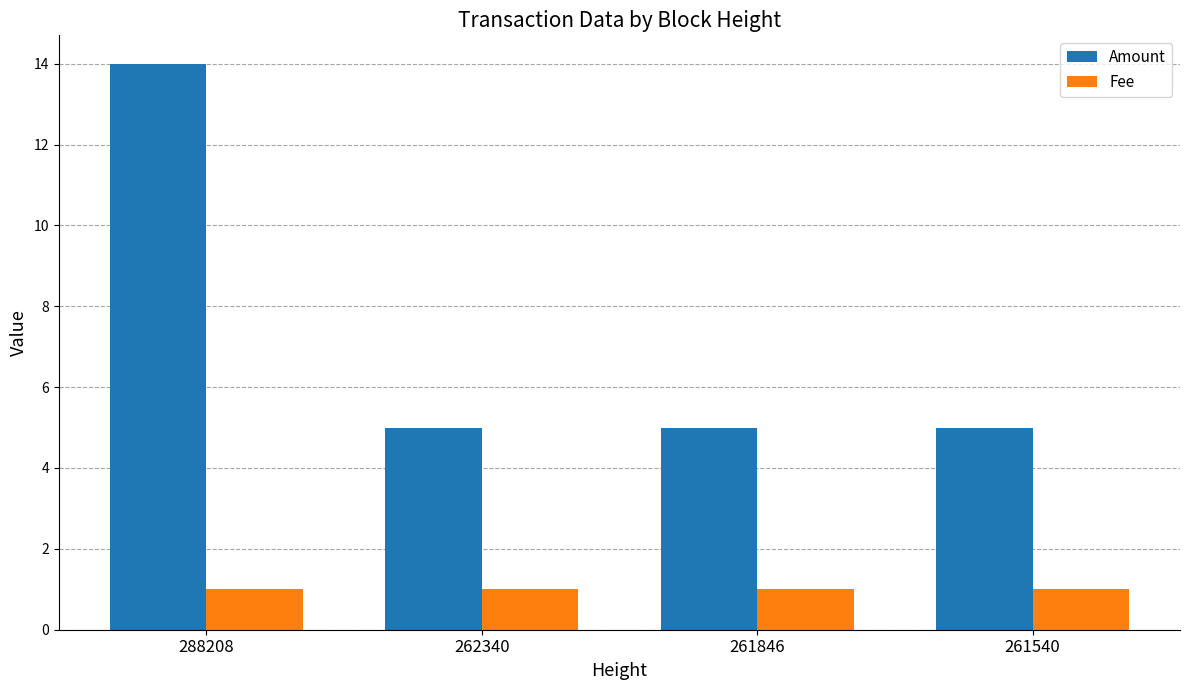

How many bars are there in each group?

2